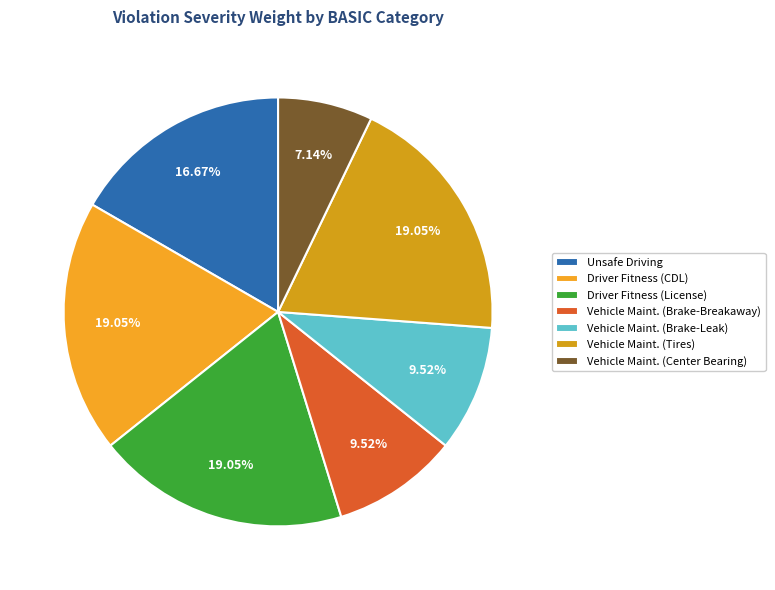

To the nearest percent, what percentage of the pie is Driver Fitness (CDL)?

19%